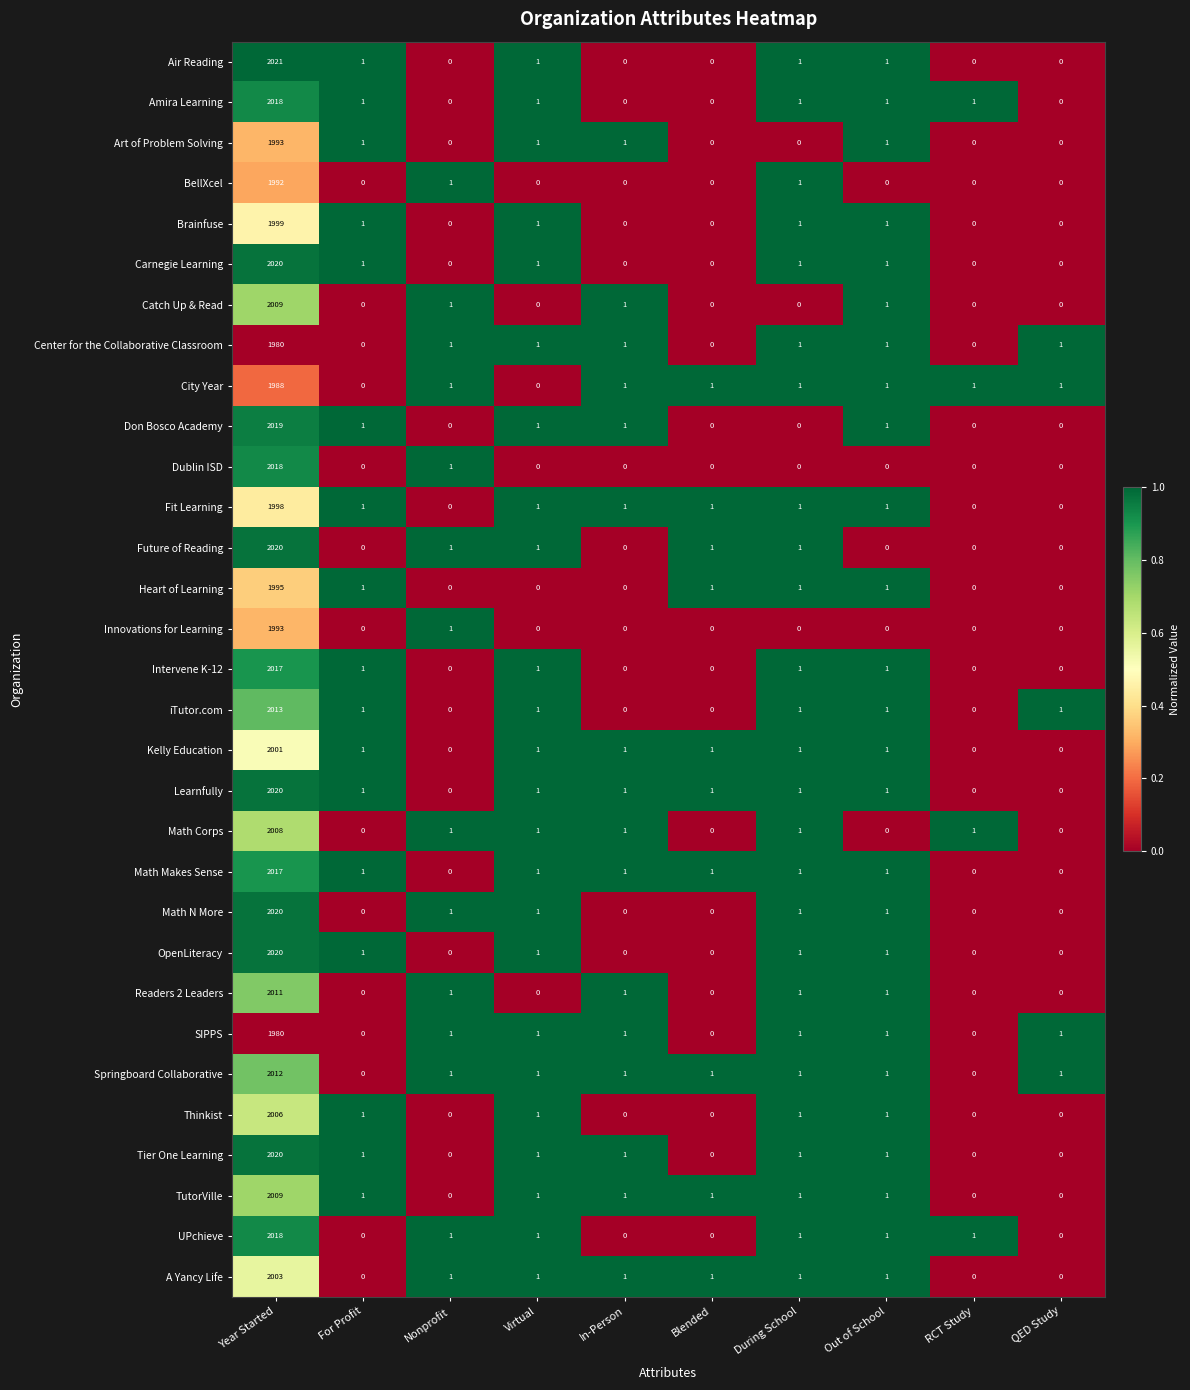

The Carnegie Learning series shows 3439 at Year Started. True or false?

False